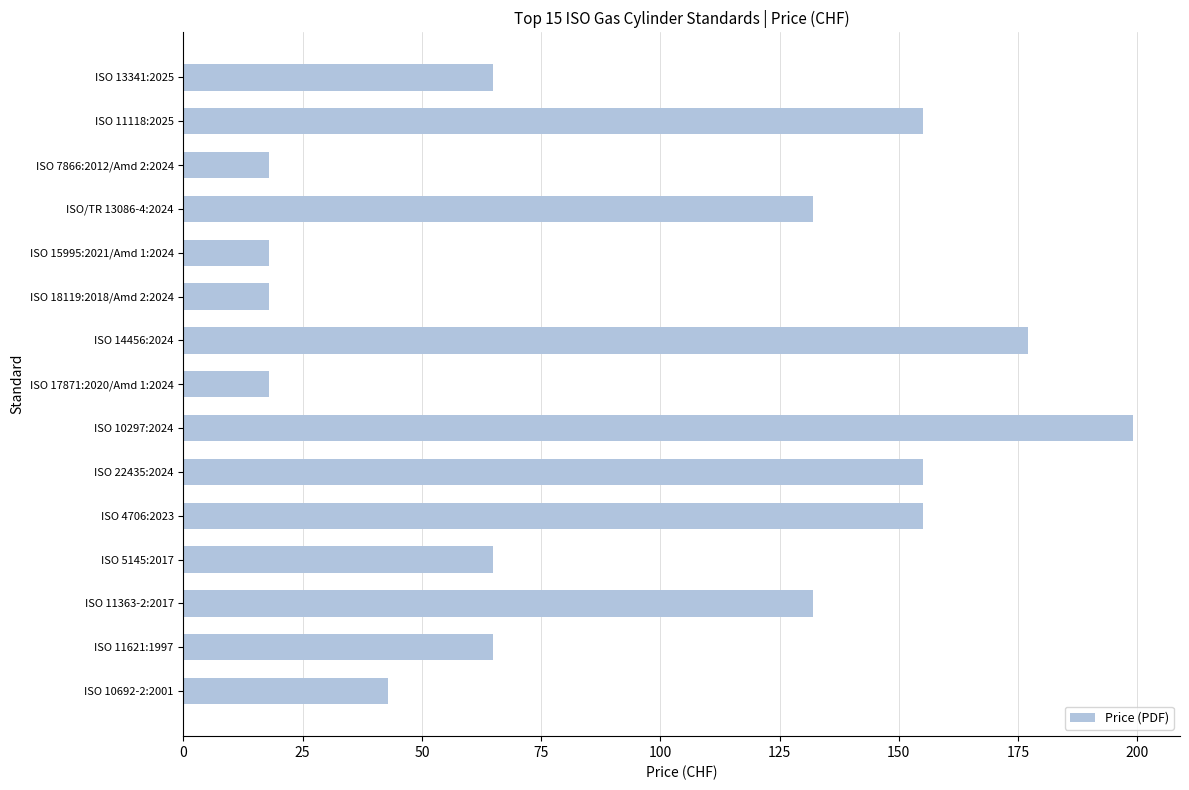

What is the difference between the values at ISO 22435:2024 and ISO 11621:1997?

90